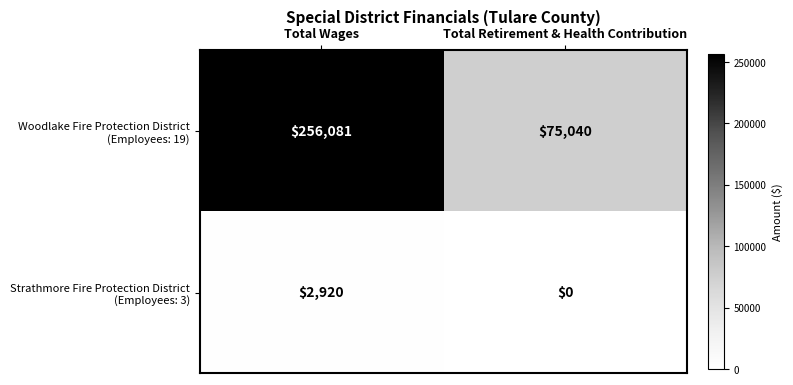

What is the difference between the highest and lowest values at Total Wages?

253161